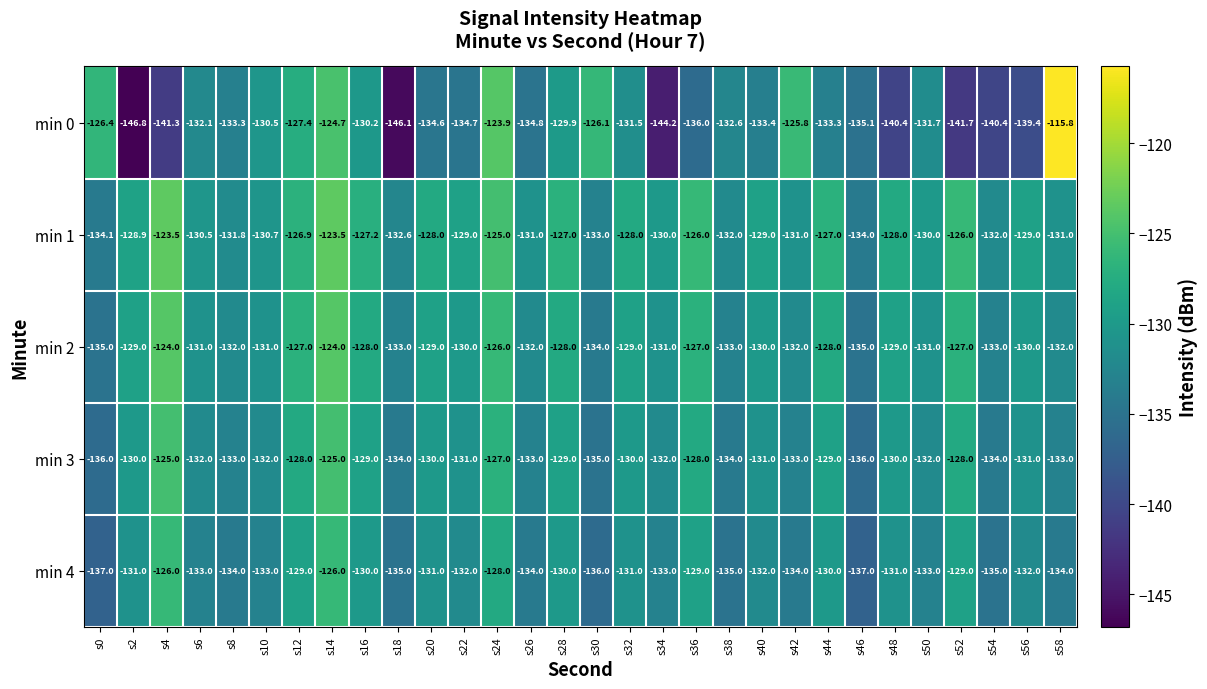

Read the min 1 value at s10.

-130.7